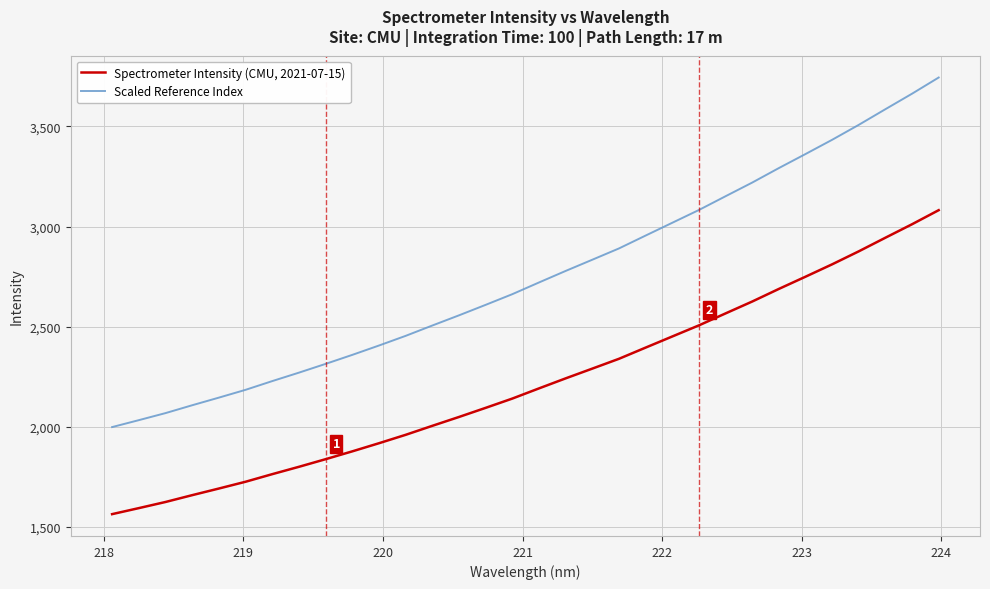

True or false: Scaled Reference Index and Spectrometer Intensity (CMU, 2021-07-15) intersect in this chart.

False